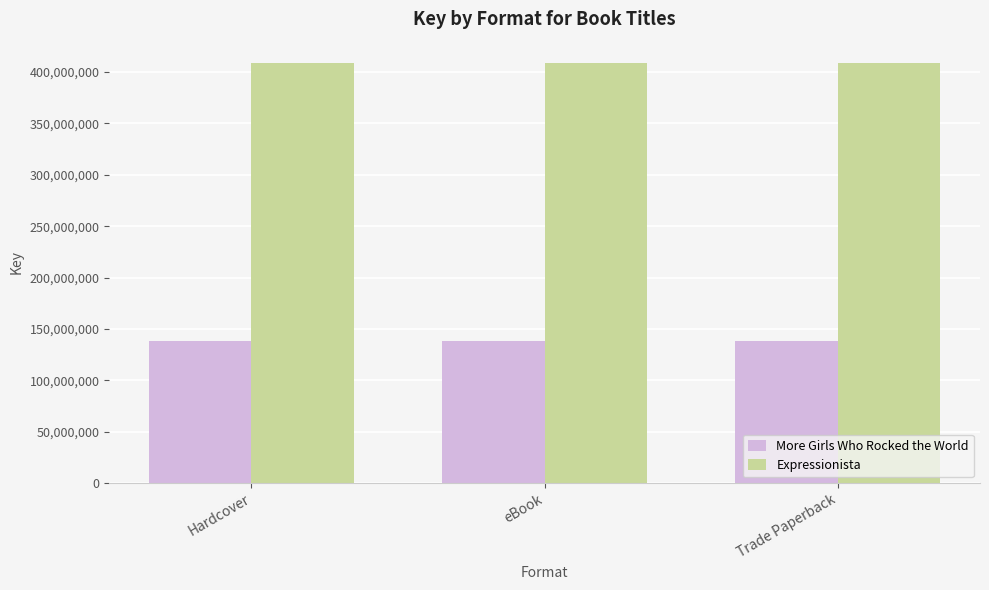

What position from the right is Hardcover?

3